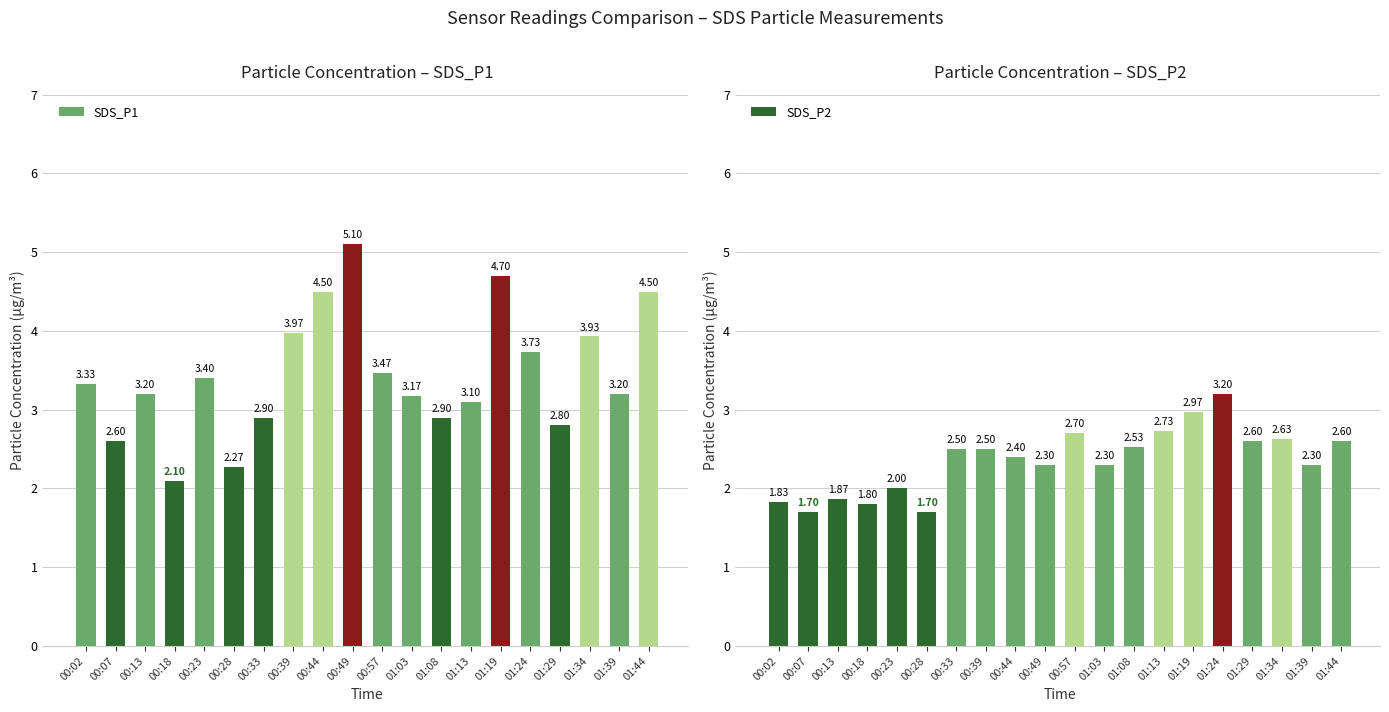

What is the sum of the SDS_P1 values at 01:29 and 00:44?

7.3